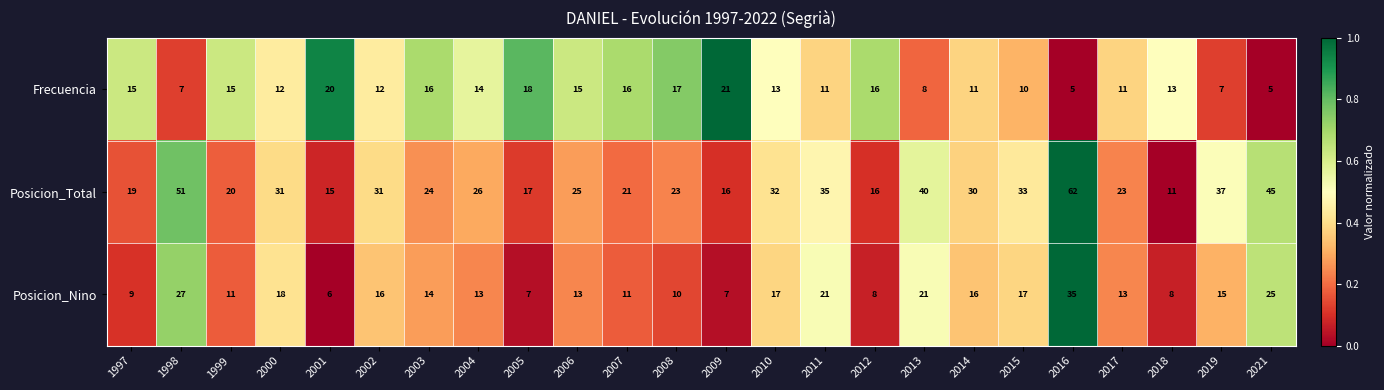

At which label does Frecuencia reach its peak?

2009